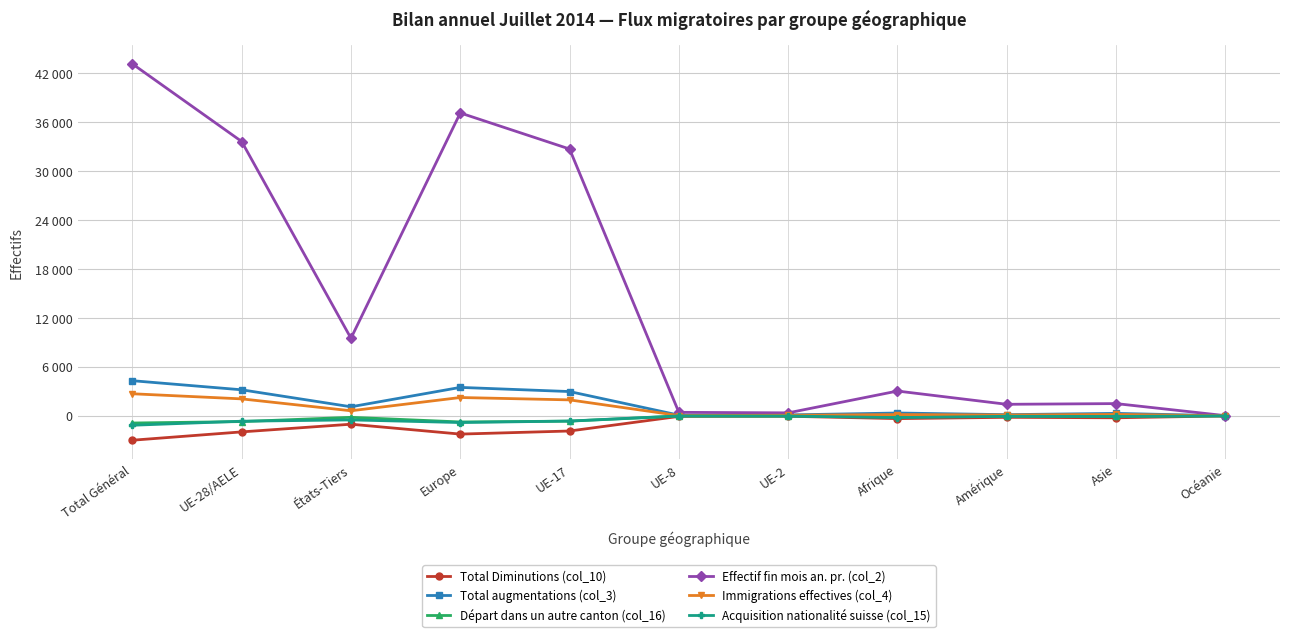

What is the difference between the highest and lowest values at UE-28/AELE?

35610